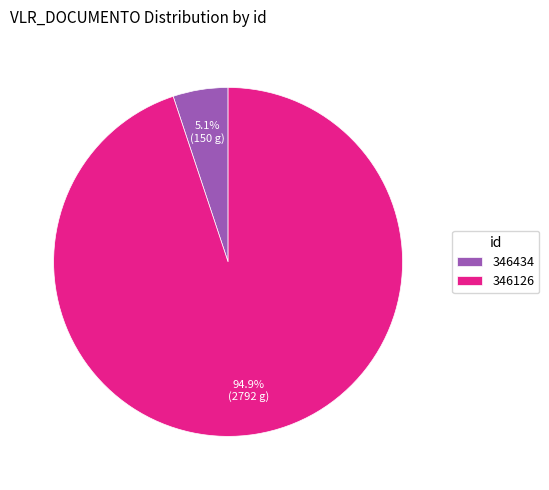

Is it true that 346126 is 83% of the pie?

False